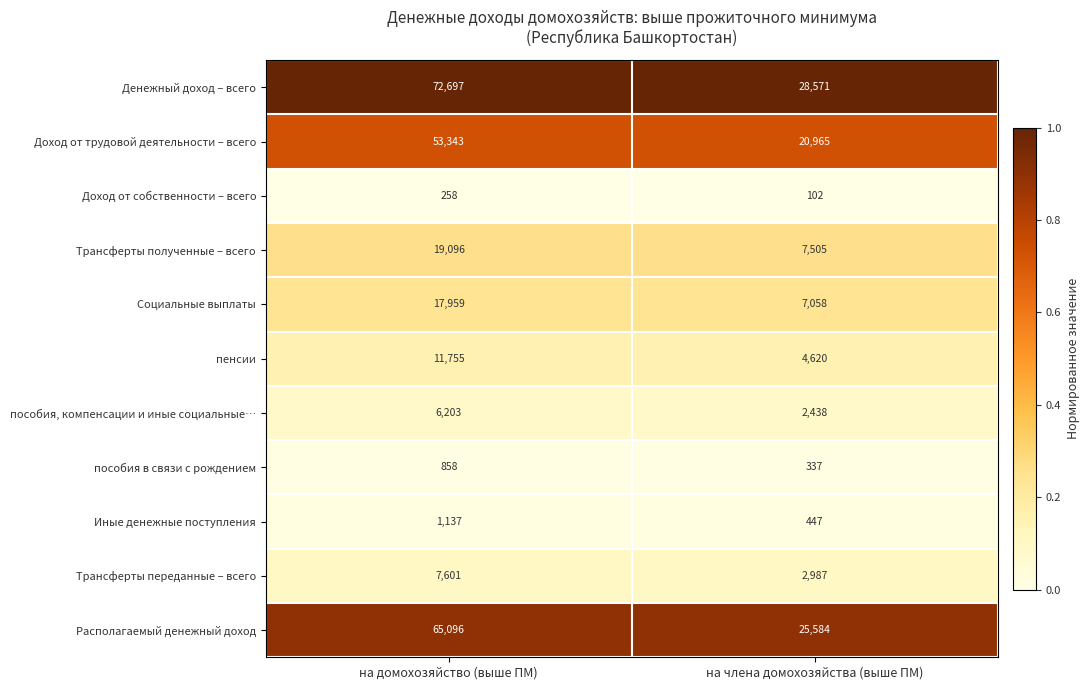

Read the Денежный доход – всего value at на домохозяйство (выше ПМ).

72697